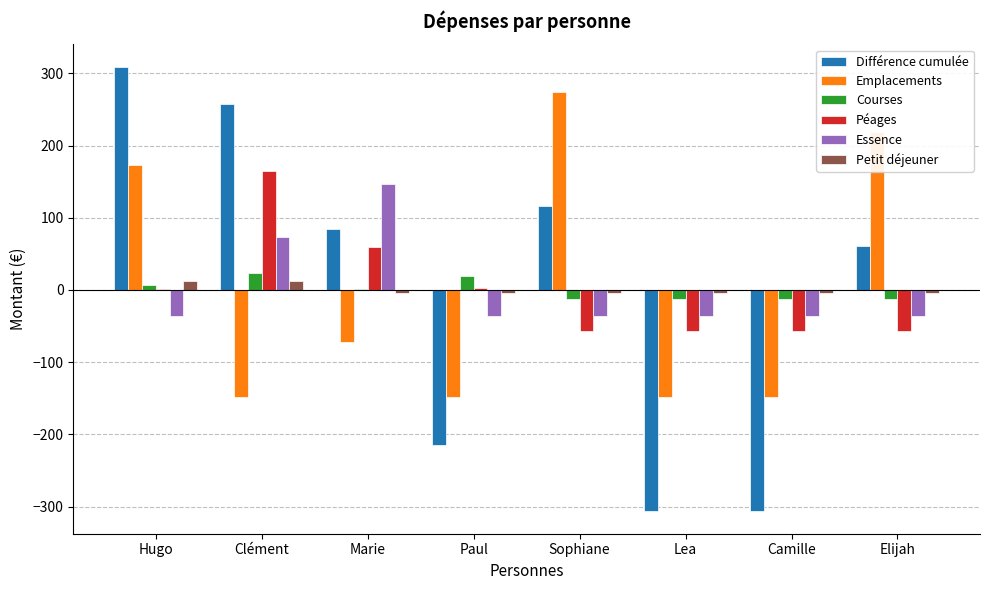

Are the bars grouped side by side (vs. stacked)?

Yes